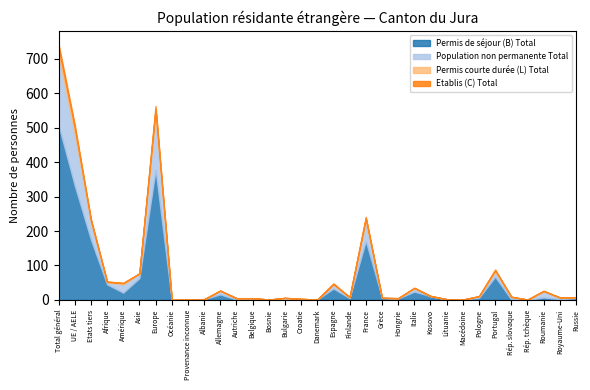

True or false: Population non permanente Total has a value of 39 at UE / AELE.

False